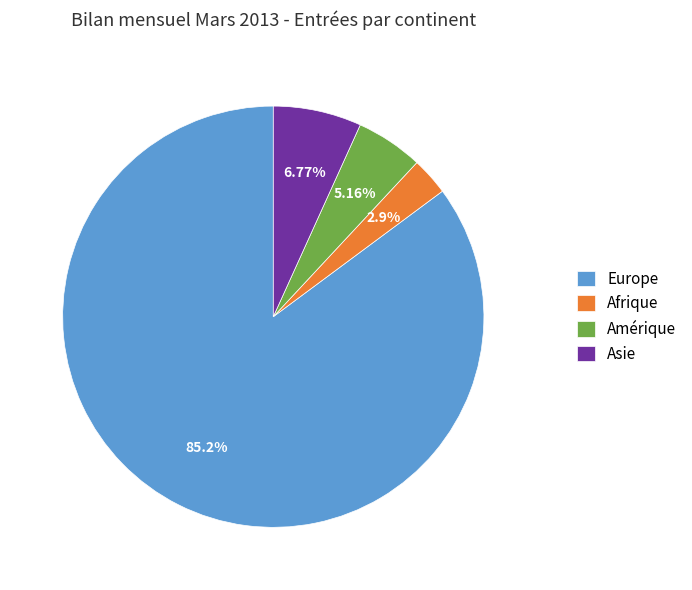

Is the sum of Amérique and Europe greater than half?

Yes